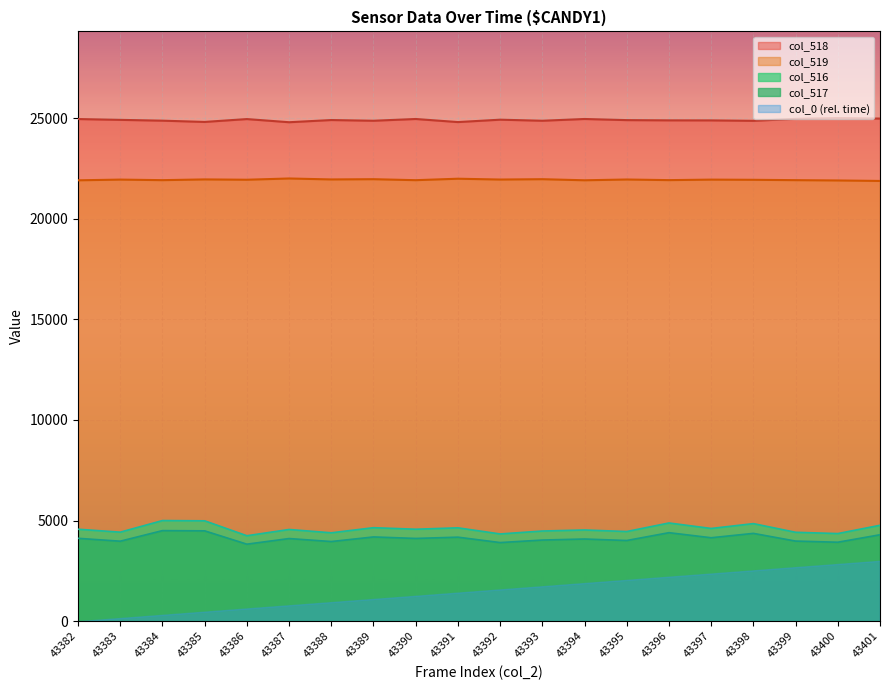

At which category is the sum across all series the highest?

43384